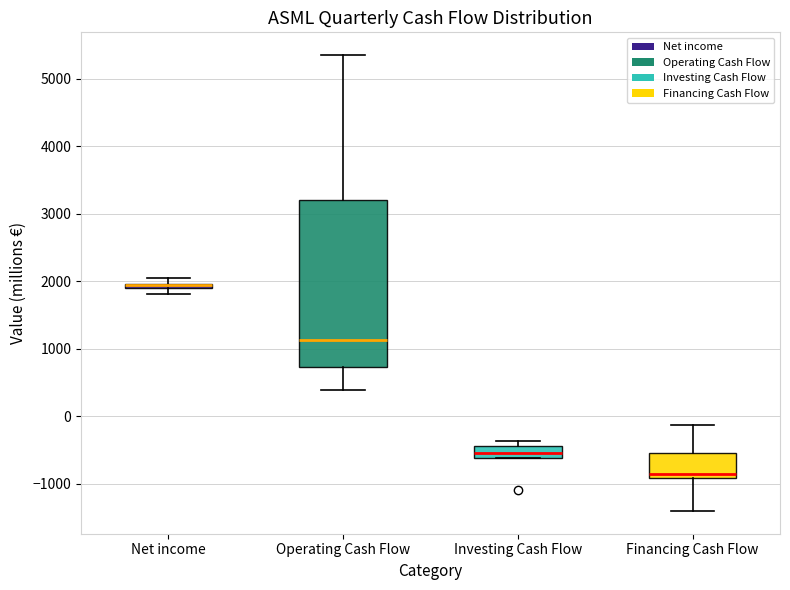

Where is the upper edge of the box for Operating Cash Flow on the y-axis? The values are not printed on the chart, so give them approximately, as read against the axis.

3200